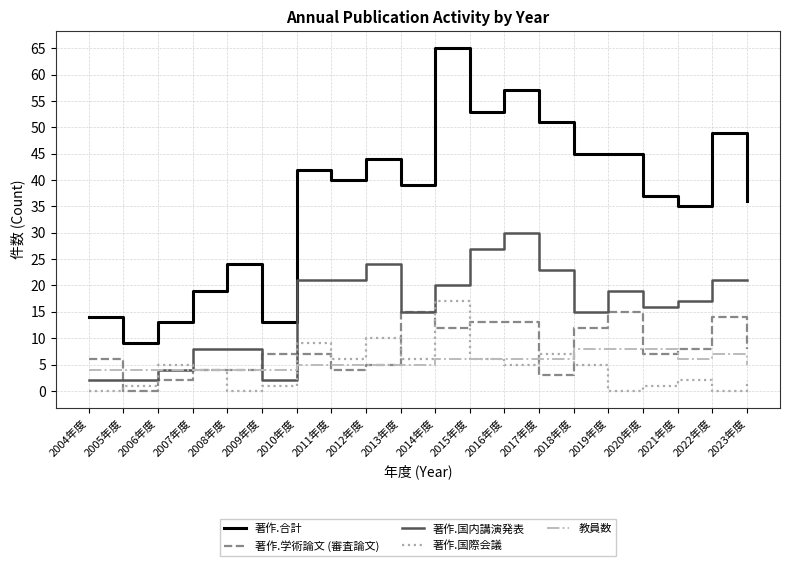

True or false: 著作.学術論文 (審査論文) and 著作.合計 intersect in this chart.

False